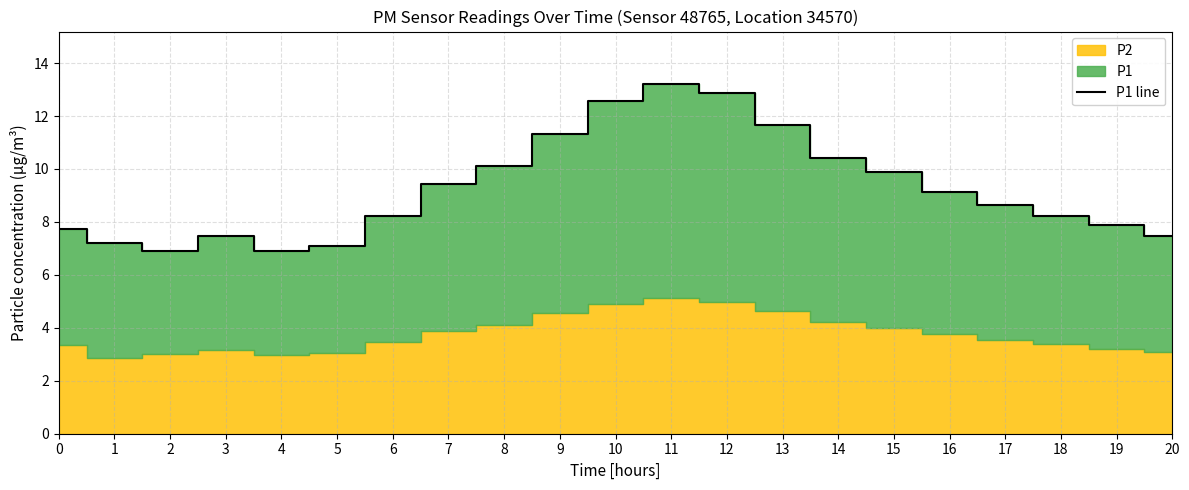

True or false: the data shows 16.6 at 8.

False